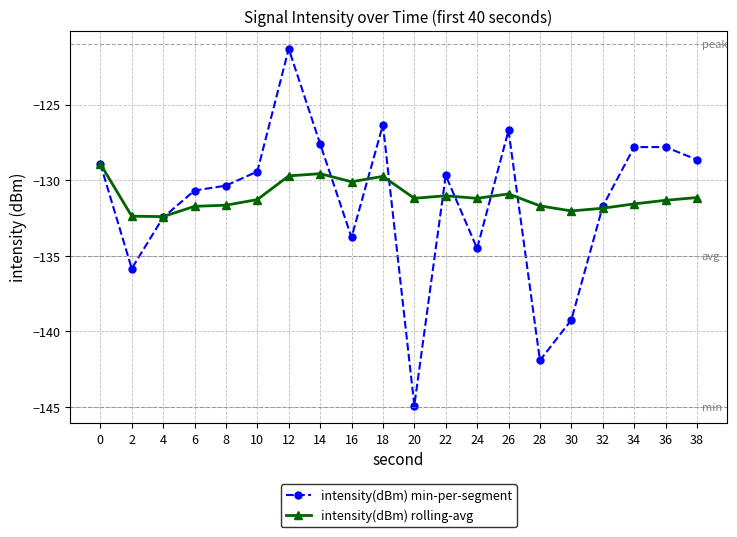

Which label corresponds to the smallest value in the chart?

20